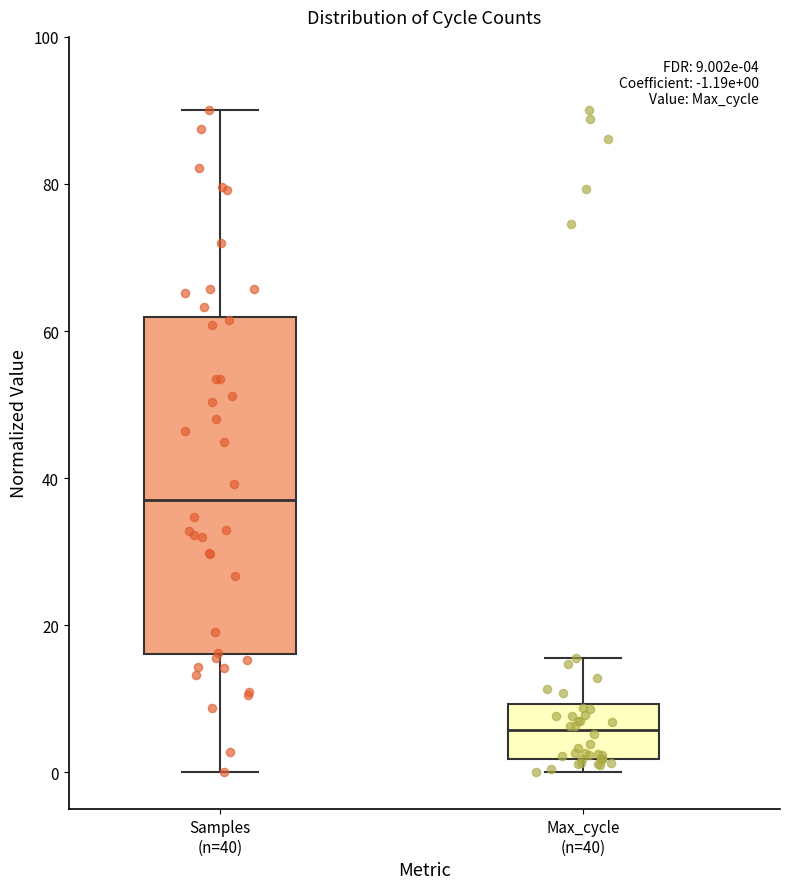

Which box's median line is the lowest?

Max_cycle (n=40)